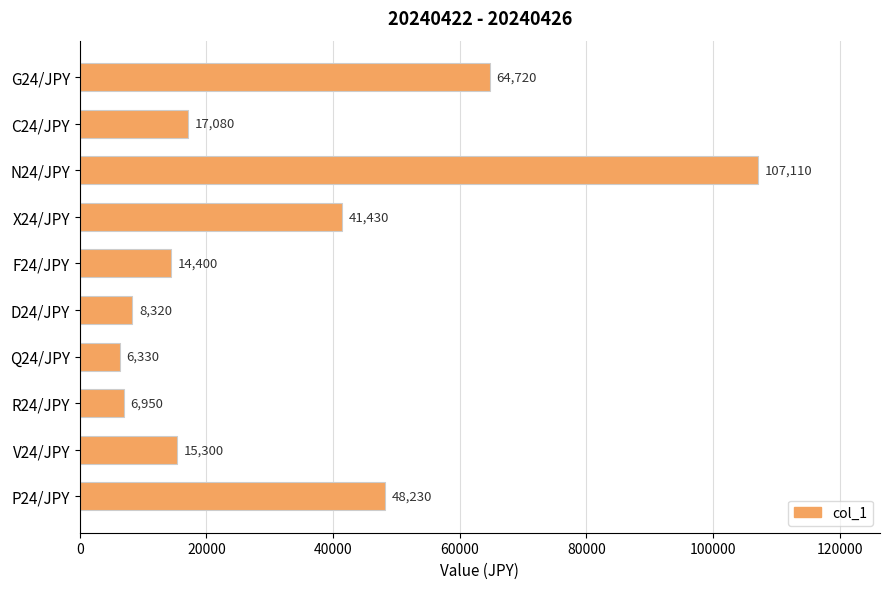

What is the change in value from R24/JPY to V24/JPY?

+8350